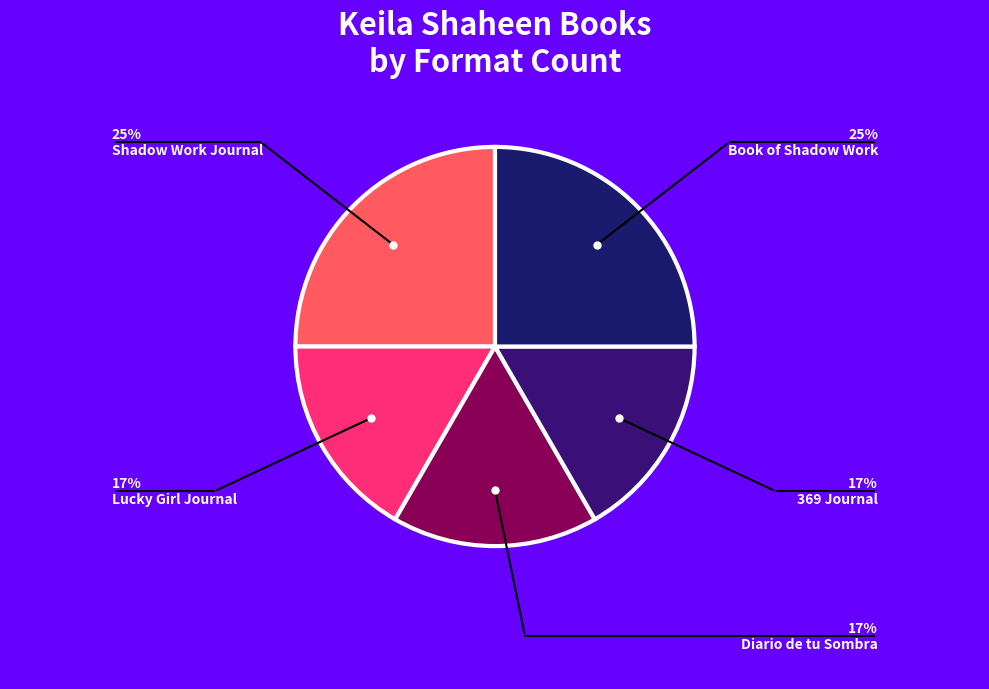

How many slices are in this pie chart?

5